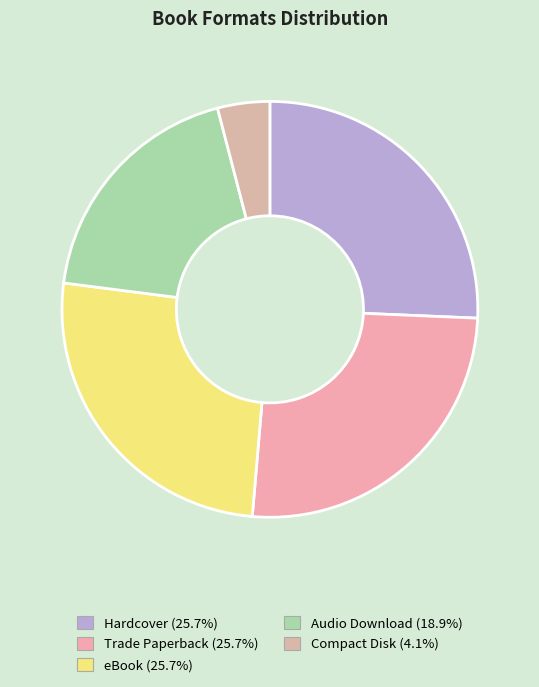

How many segments does this pie chart have?

5